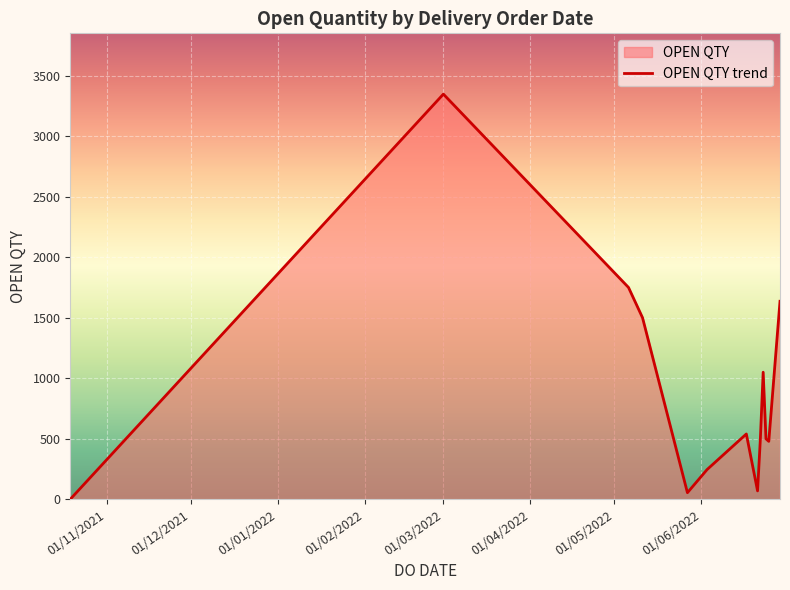

Approximately how many times larger is the value at 17/06/2022 compared to 29/06/2022?

0.2